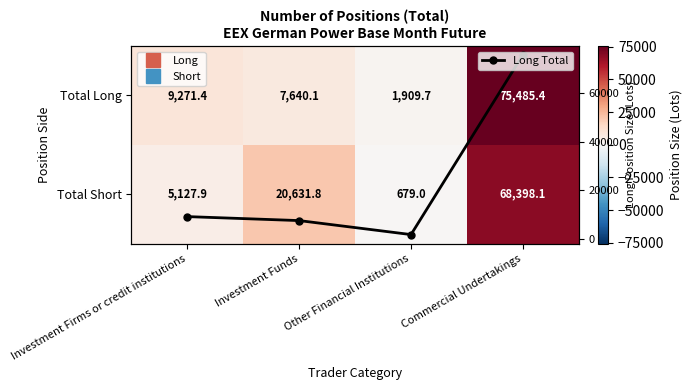

Between Investment Funds and Investment Firms or credit institutions, which is larger?

Investment Firms or credit institutions